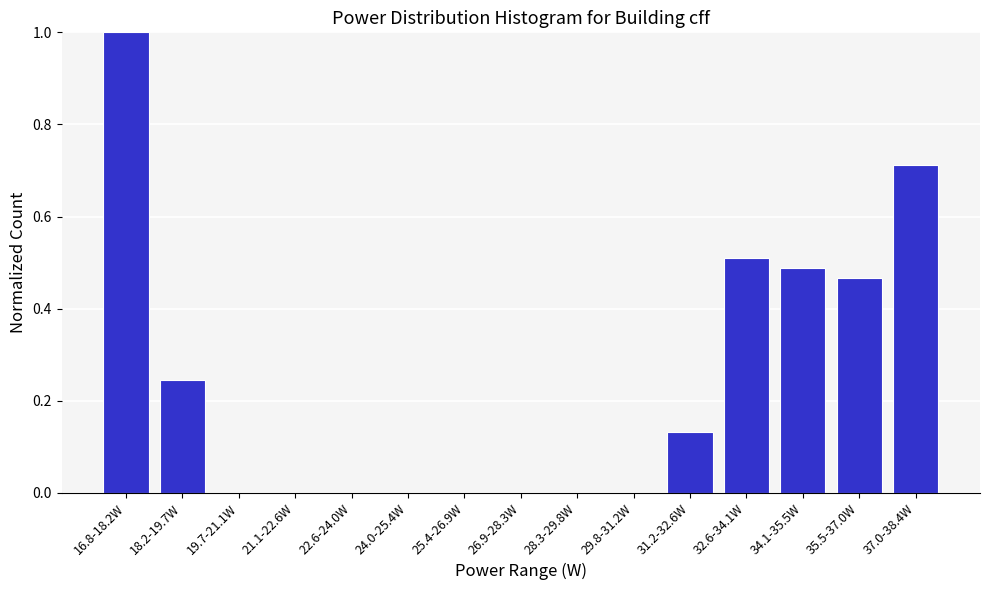

True or false: the data shows 0.0 at 19.7-21.1W.

True